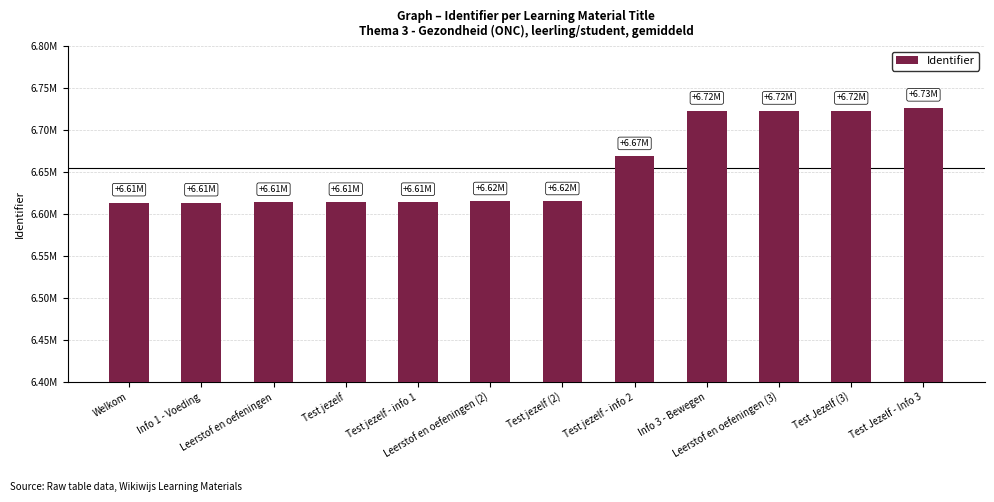

Are the bars horizontal?

No